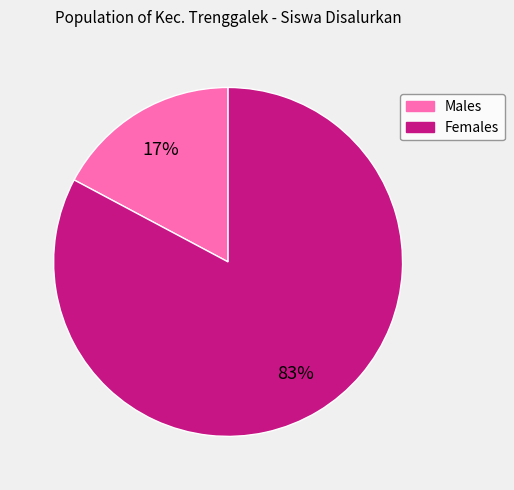

Is there any slice that represents more than half of the pie?

Yes